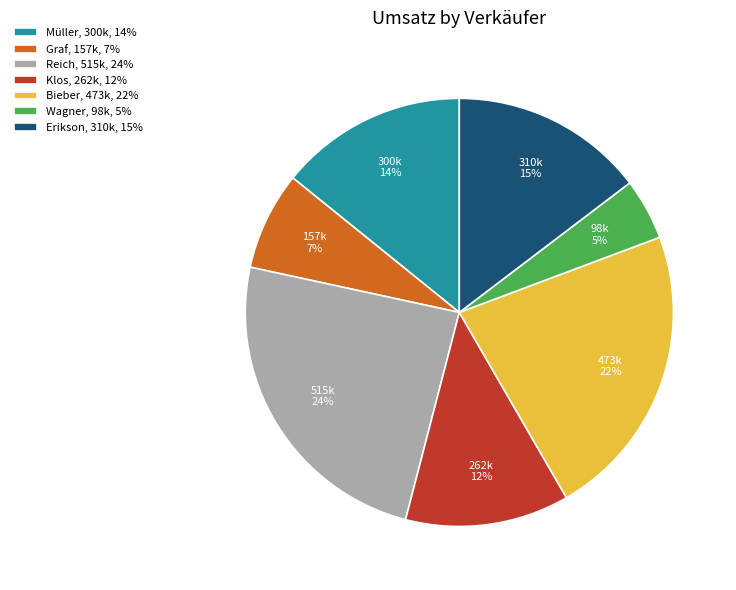

To the nearest percent, what is the average slice percentage?

14%